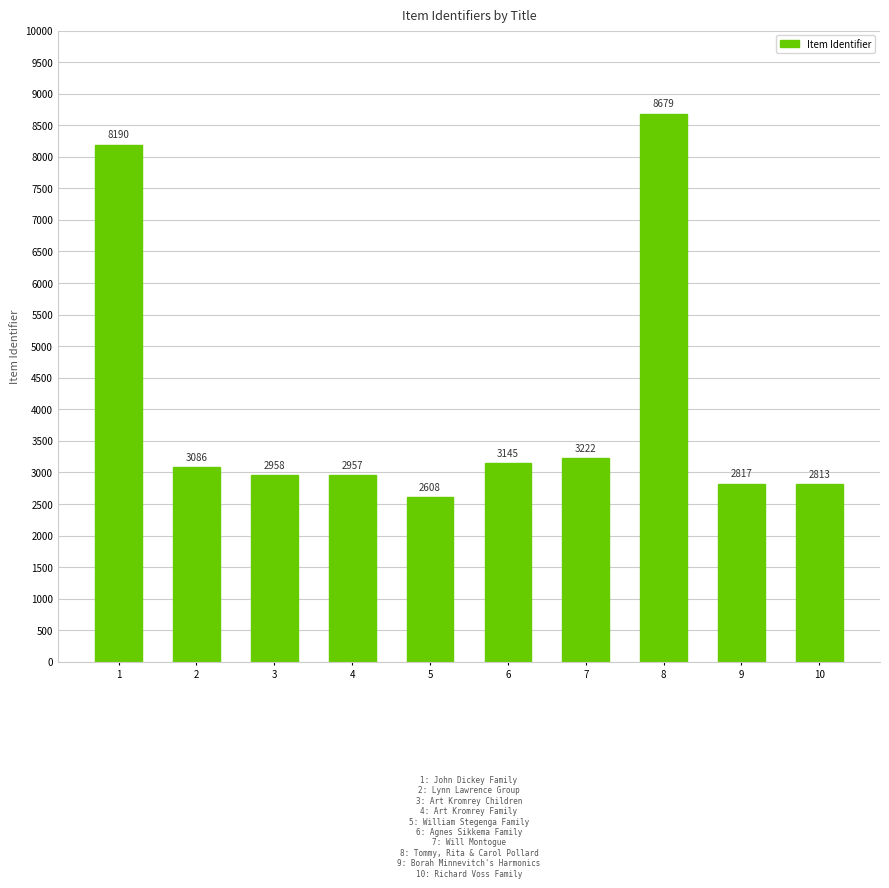

What is the ratio of the value at 7 to the value at 3?

1.1